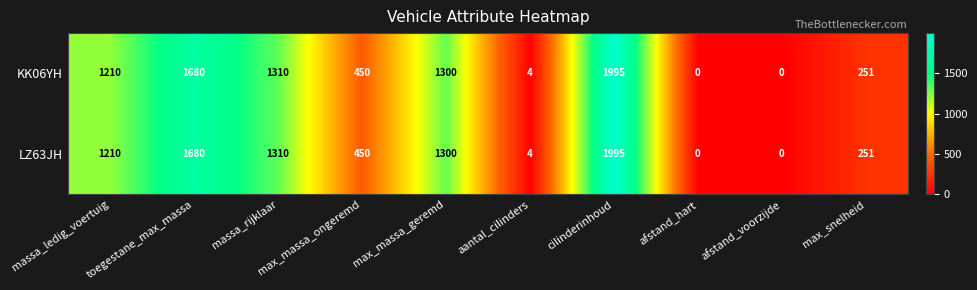

The value of LZ63JH at afstand_voorzijde is -786. True or false?

False